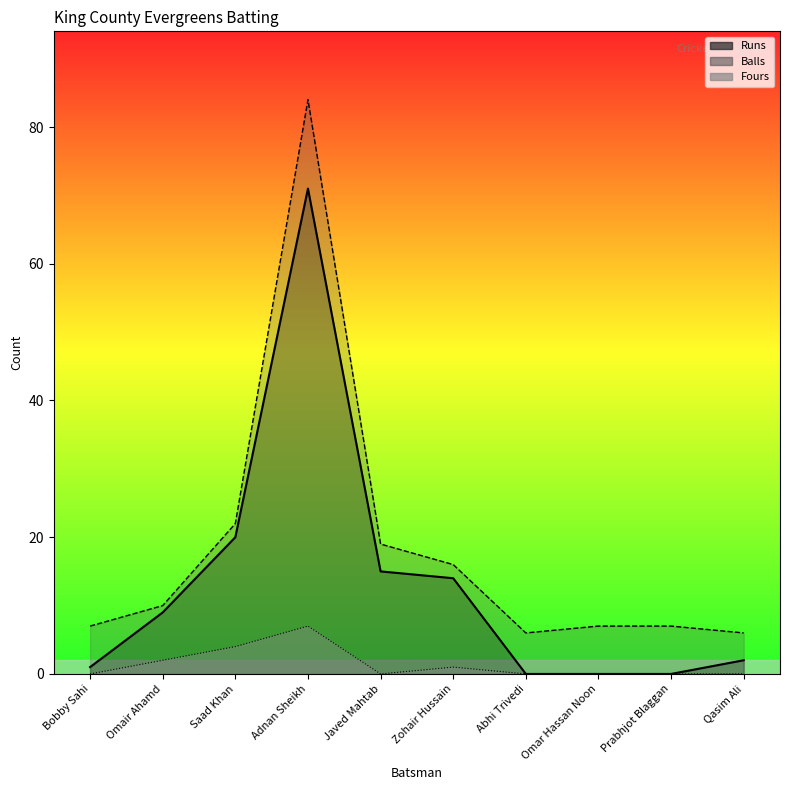

Between Bobby Sahi and Saad Khan, which series saw the biggest shift?

Runs